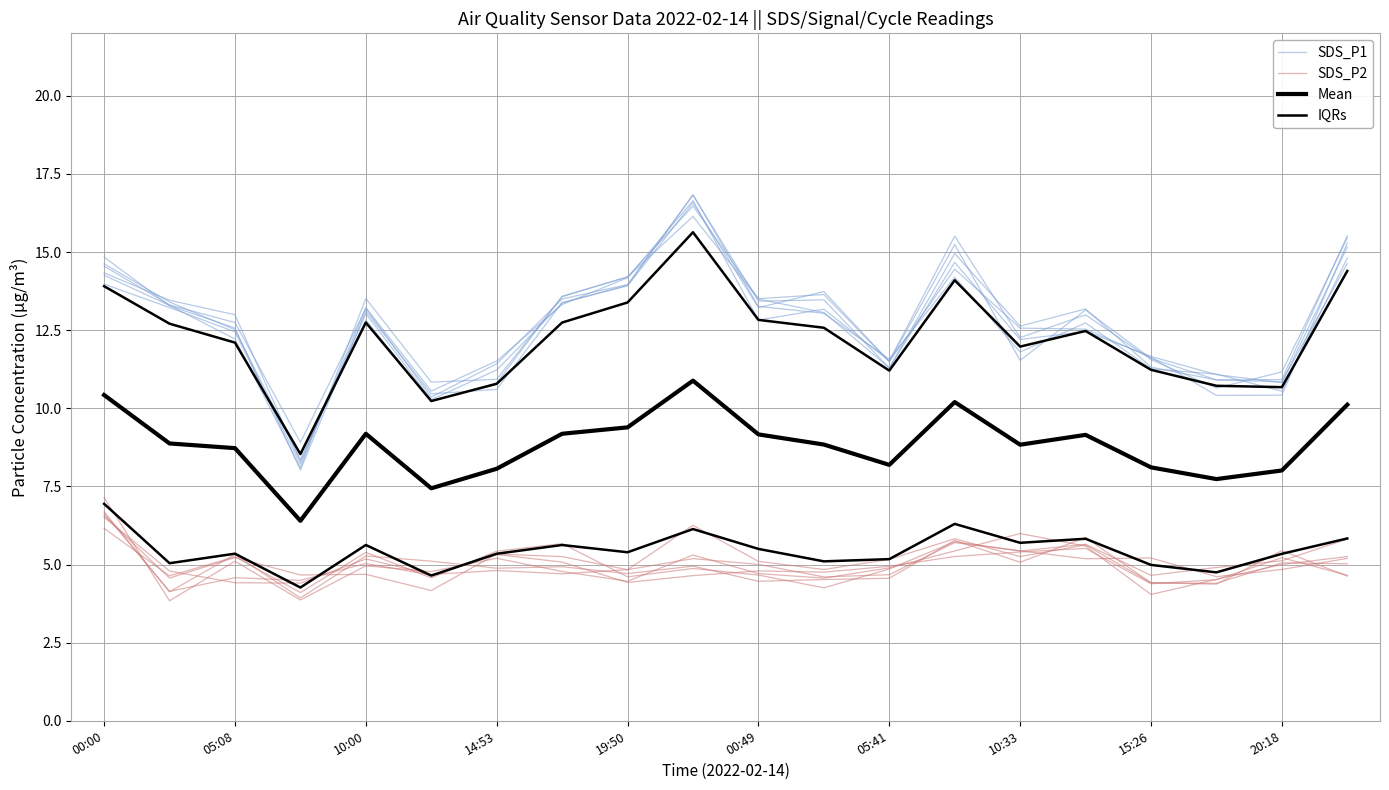

How many values in the SDS_P2 series are below 4?

1